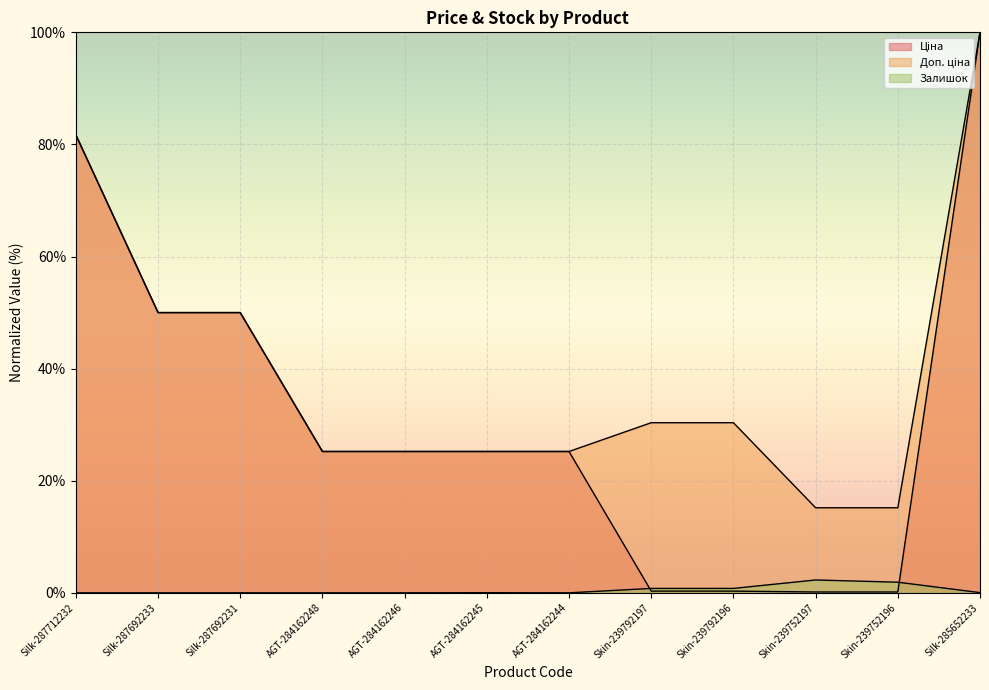

Reading left to right, list all the values displayed in this chart.

Ціна: 81.7	50.0	50.0	25.2	25.2	25.2	25.2	0.3	0.3	0.2	0.2	100.0
Доп. ціна: 81.7	50.0	50.0	25.2	25.2	25.2	25.2	30.4	30.4	15.2	15.2	100.0
Залишок: 0.0	0.0	0.0	0.0	0.0	0.0	0.0	0.8	0.8	2.3	1.9	0.0